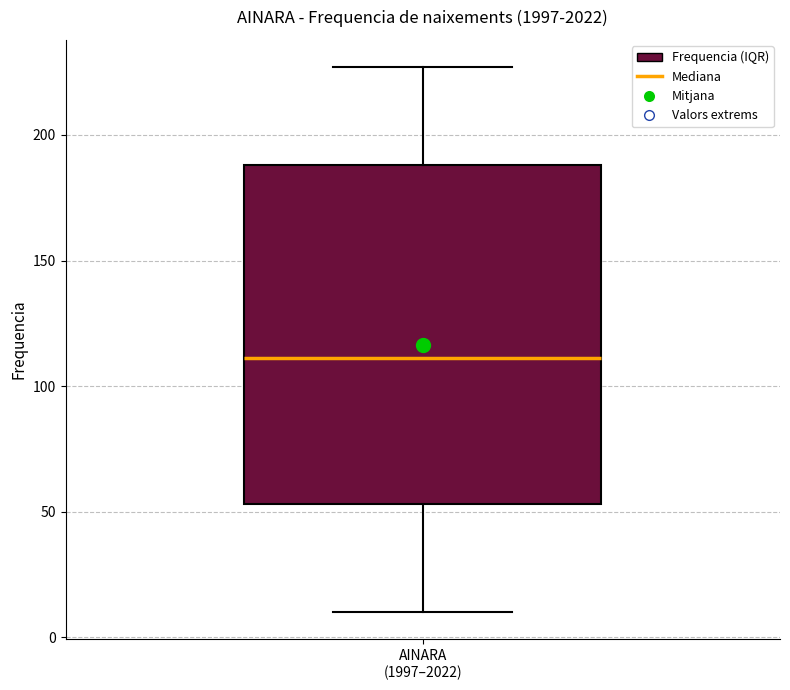

Transcribe this box plot: give where the median line is, the range the box spans, and where the two whiskers end, as read against the y-axis. The values are not printed on the chart, so give them approximately, as read against the axis.

median 110, box 55 to 190, whiskers 10 to 225